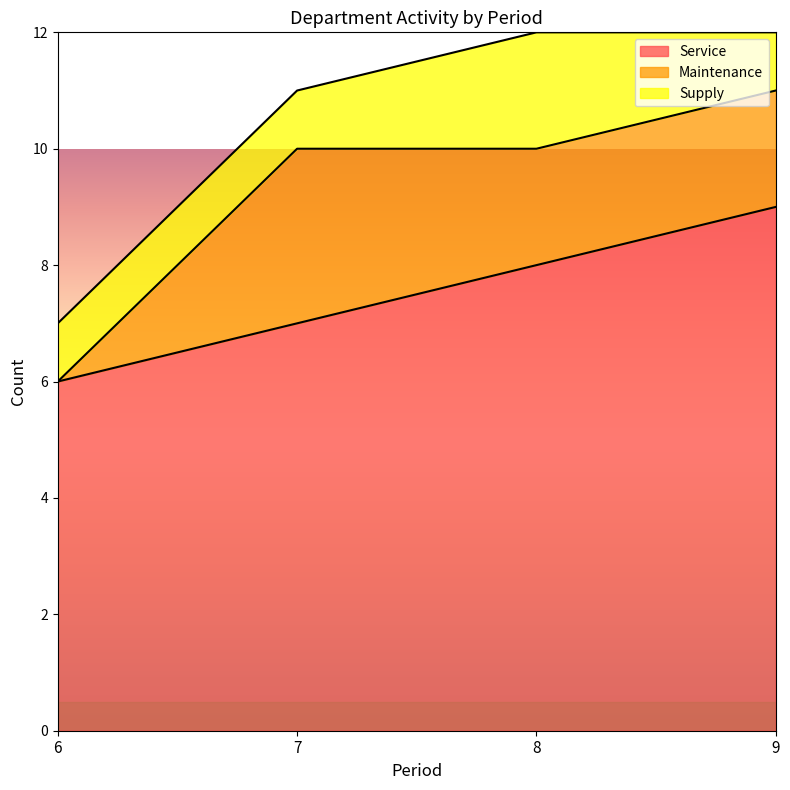

Is the value of Maintenance at 6 greater than the value of Service at 7?

No